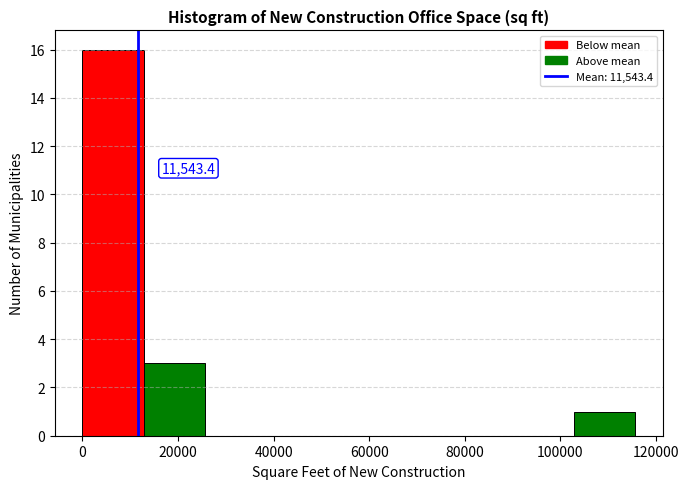

Which range on the x-axis has the tallest bar?

0 to 12000